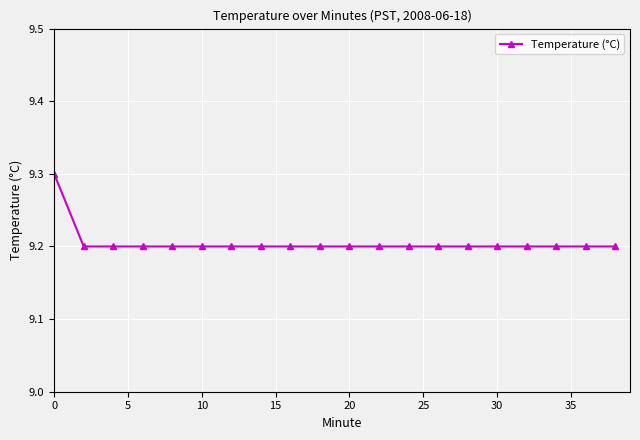

What is the difference between the maximum and minimum values?

0.1